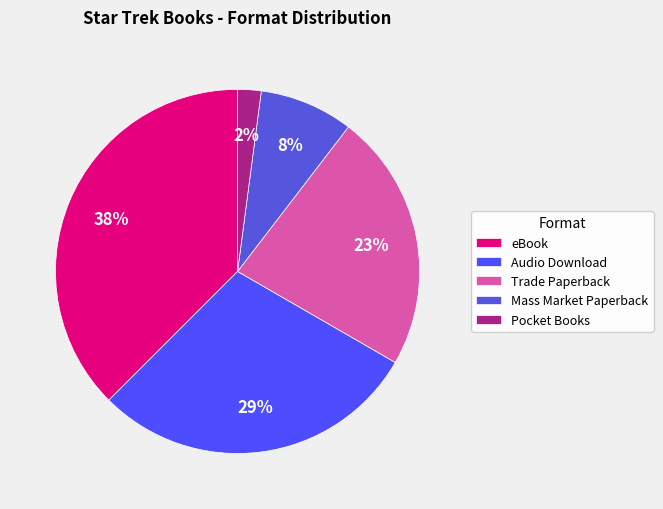

Do Audio Download and Pocket Books together represent more than half of the pie?

No